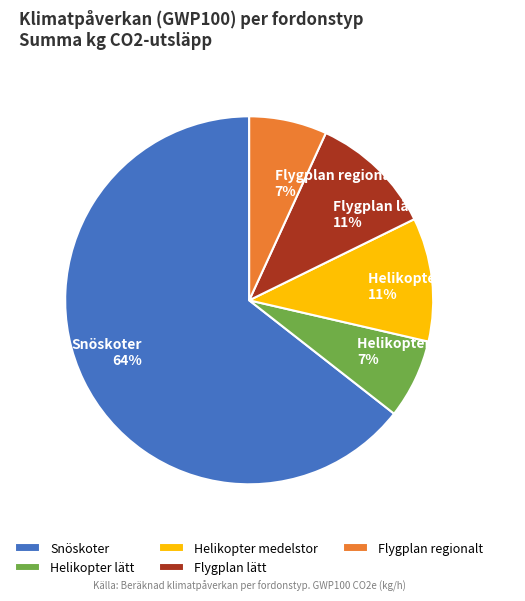

The Flygplan lätt slice represents 11% of the pie. True or false?

True